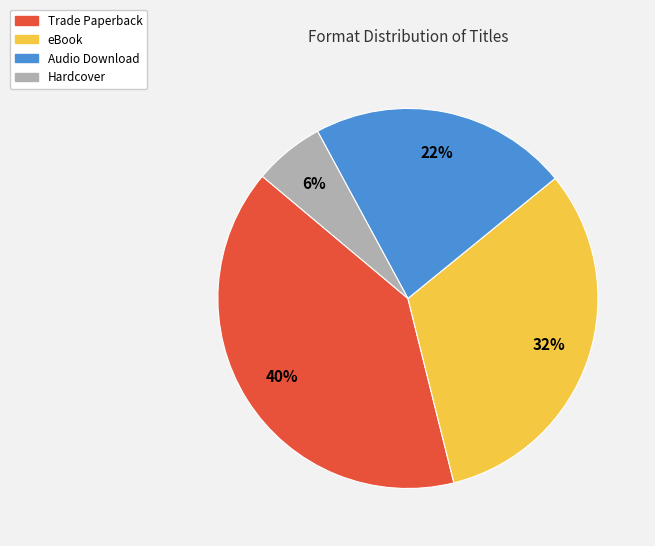

How many segments does this pie chart have?

4